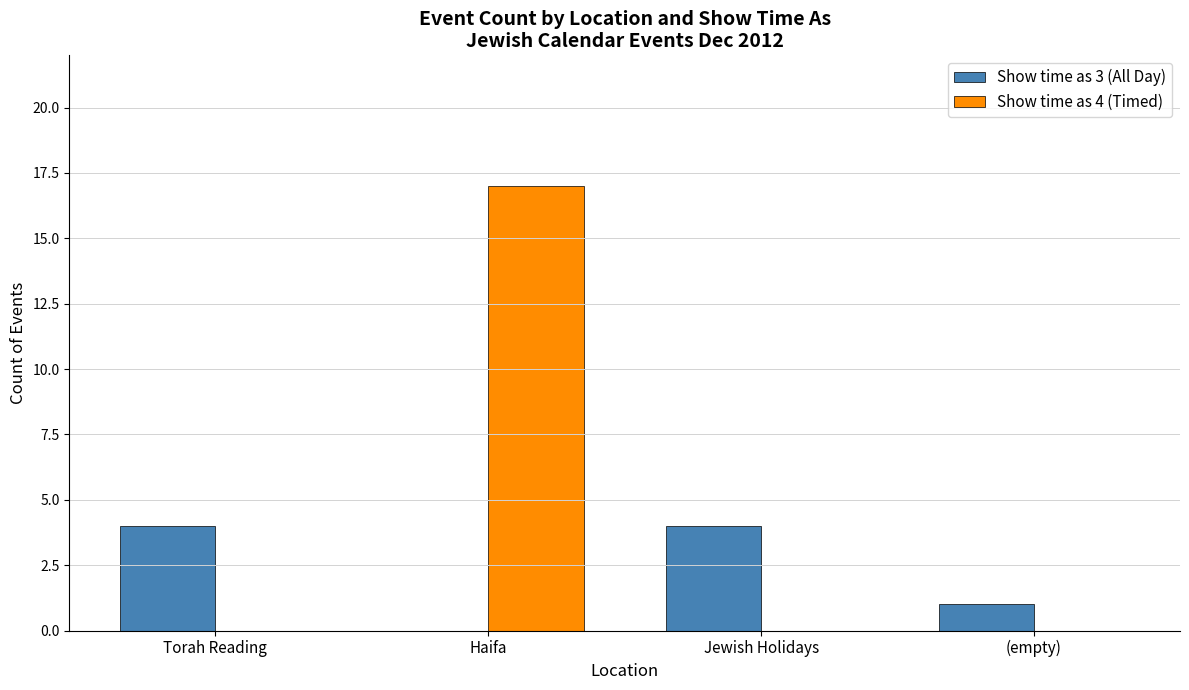

Which label corresponds to the largest value in the chart?

Haifa